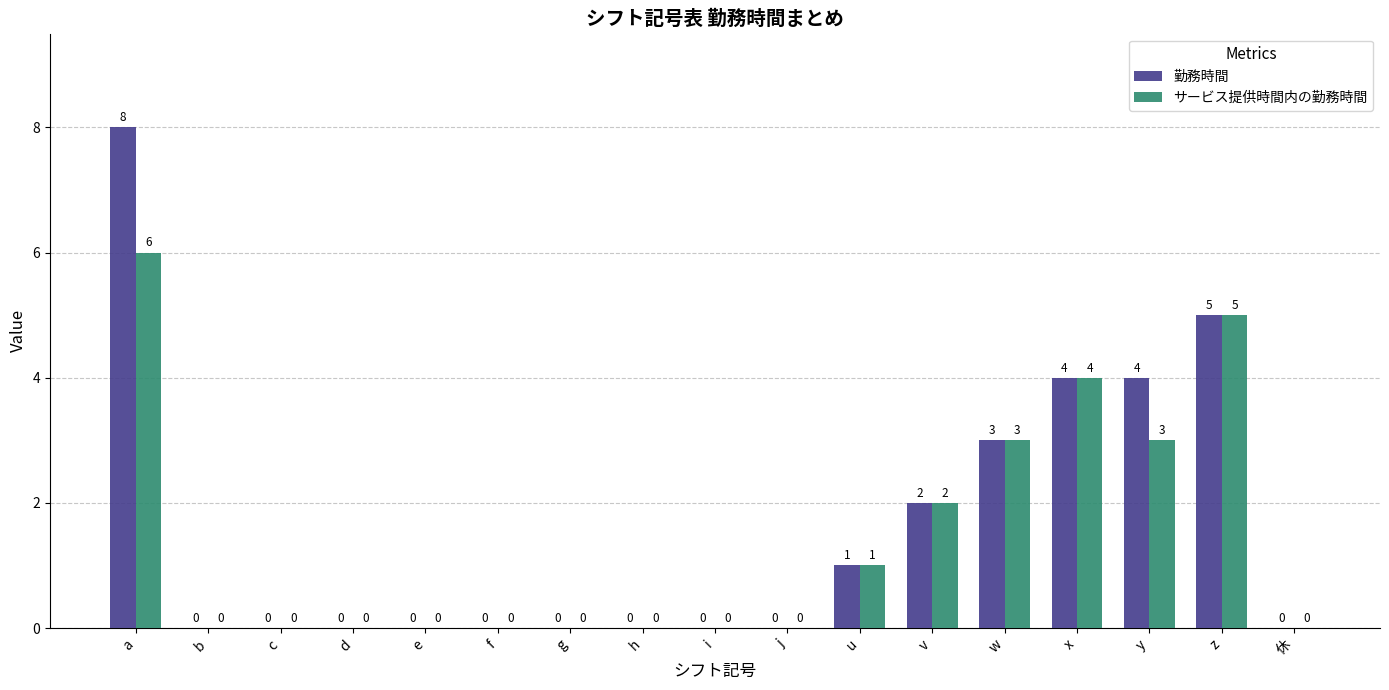

What is the sum of the サービス提供時間内の勤務時間 values at d and y?

3